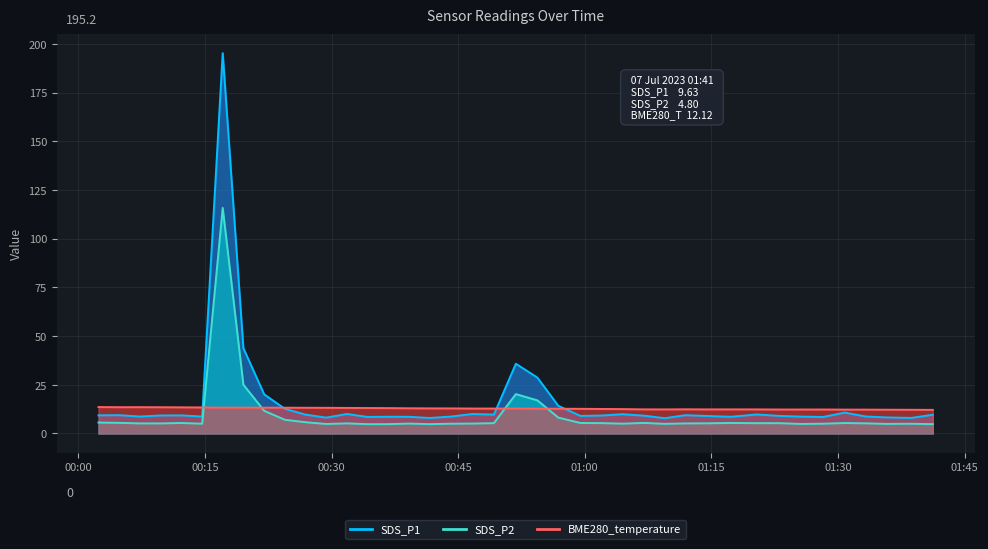

How many interior local peaks does the SDS_P2 series have?

9